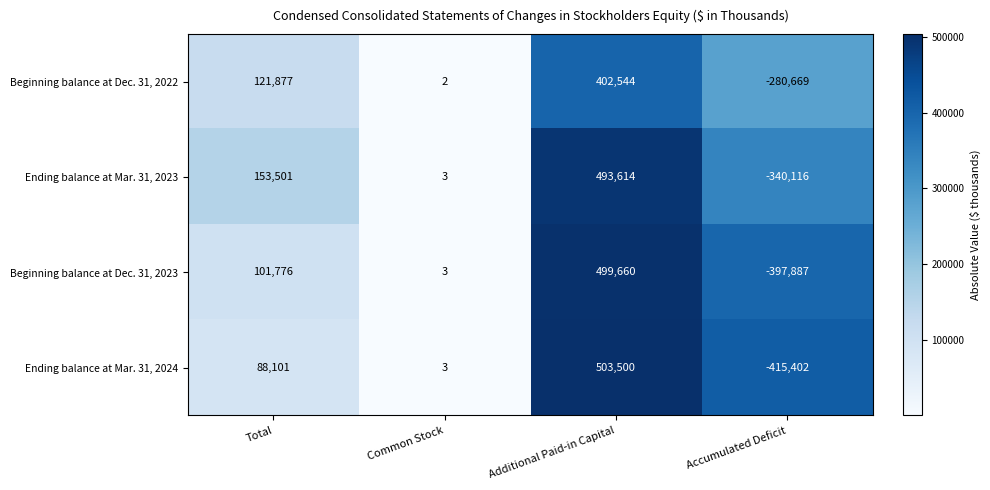

Which series changed the most between Additional Paid-in Capital and Accumulated Deficit?

Ending balance at Mar. 31, 2024